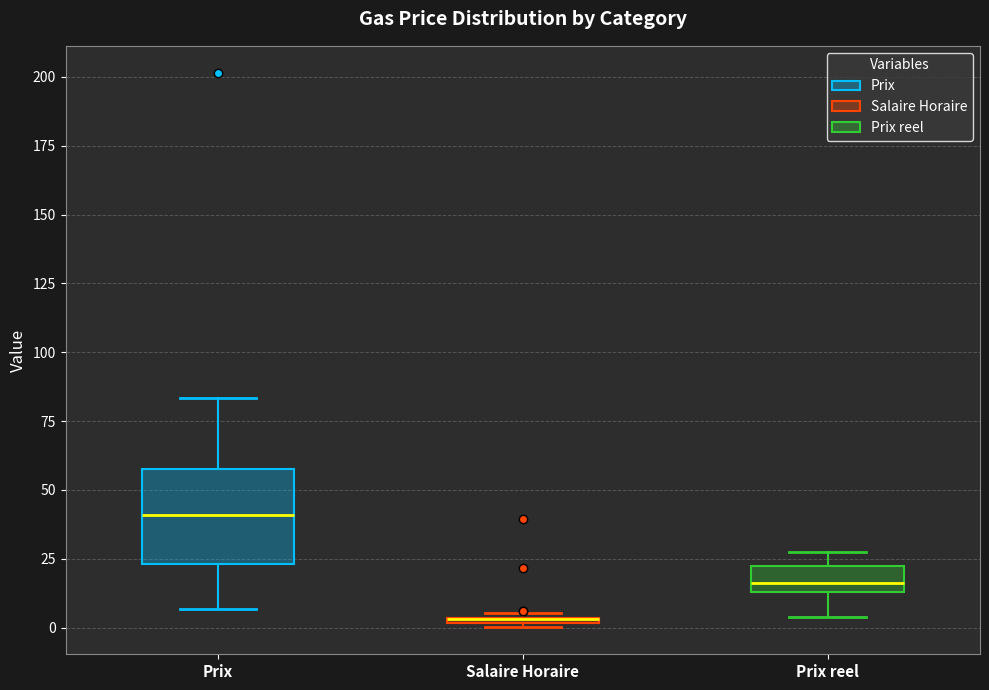

Where is the upper edge of the box for Salaire Horaire on the y-axis? The values are not printed on the chart, so give them approximately, as read against the axis.

5